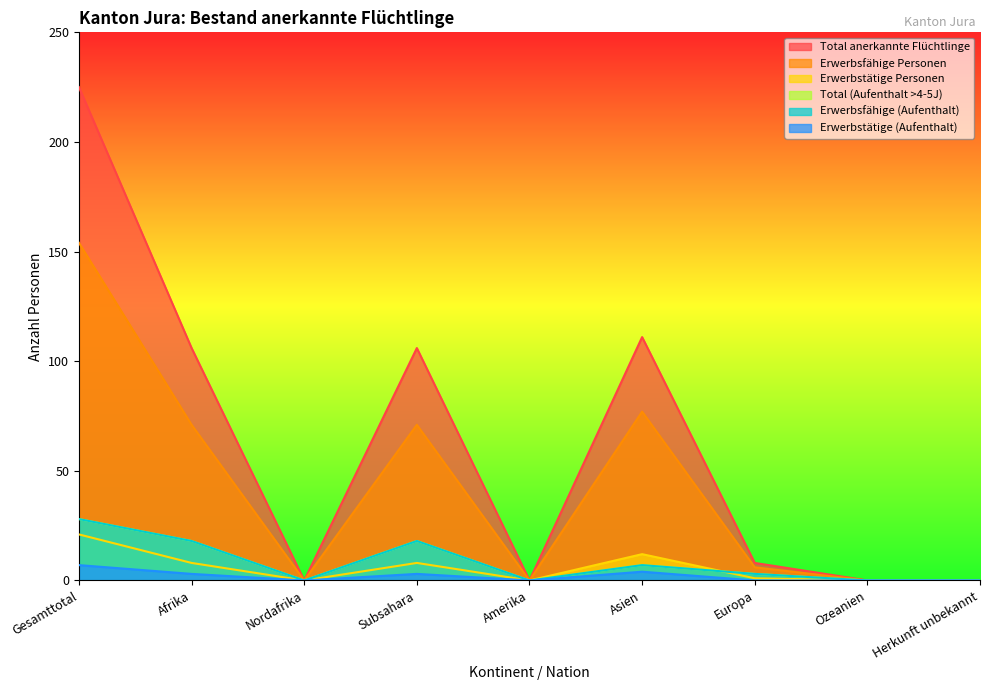

What is the sum of all Erwerbsfähige (Aufenthalt) values?

74